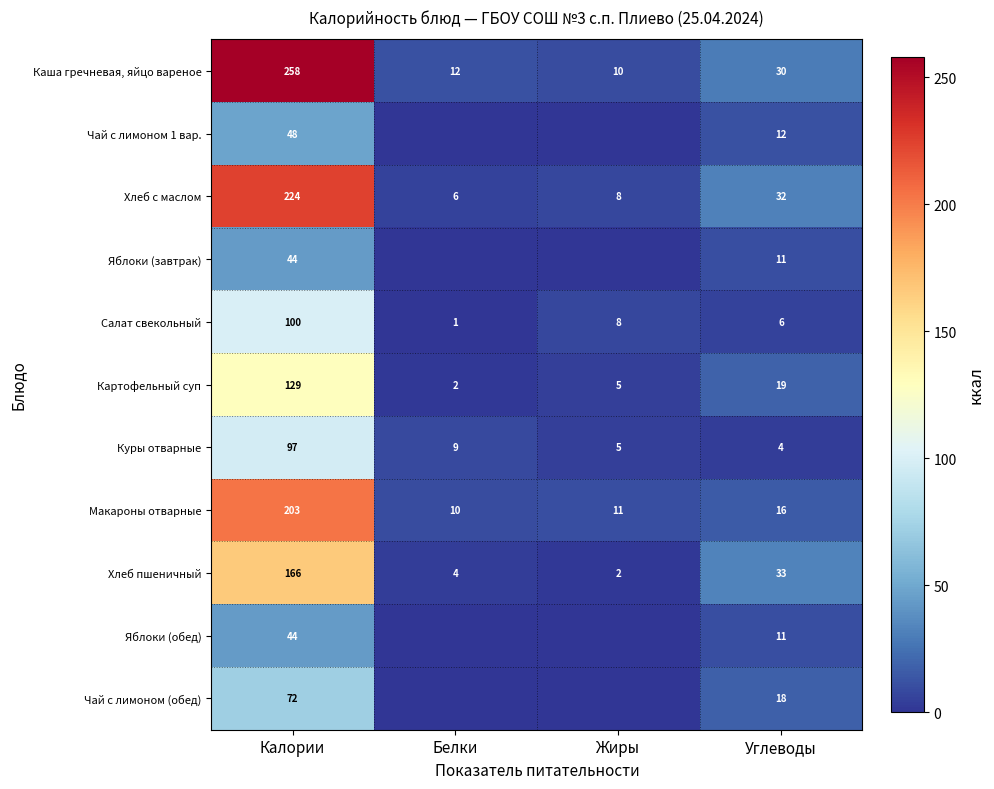

At which label does Хлеб пшеничный reach its minimum?

Жиры